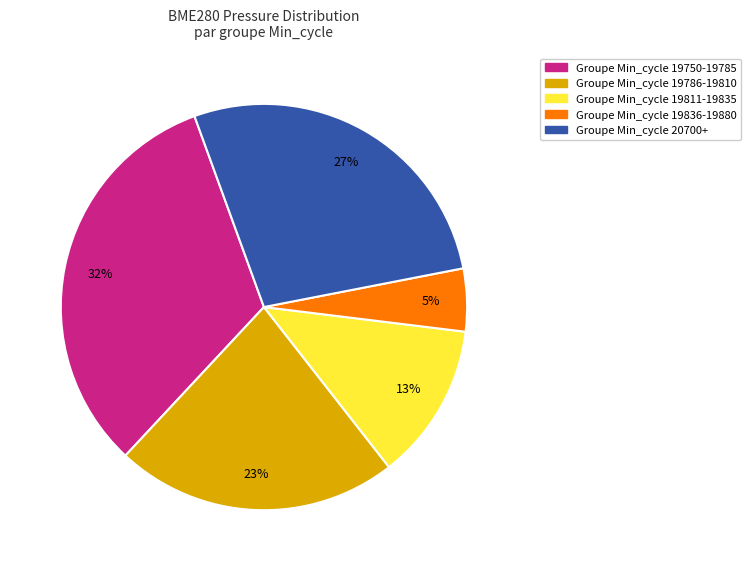

To the nearest percent, what is the difference between the largest and smallest slice percentages?

27%